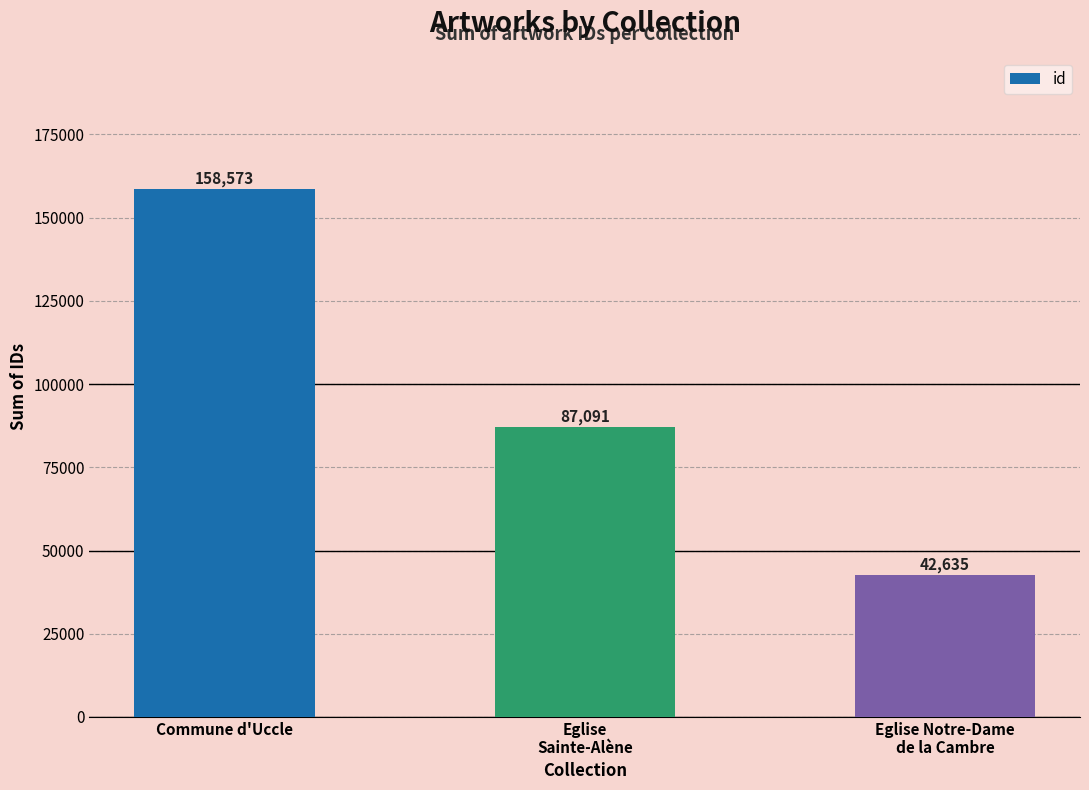

What is the change in value from Eglise
Sainte-Alène to Eglise Notre-Dame
de la Cambre?

-44456